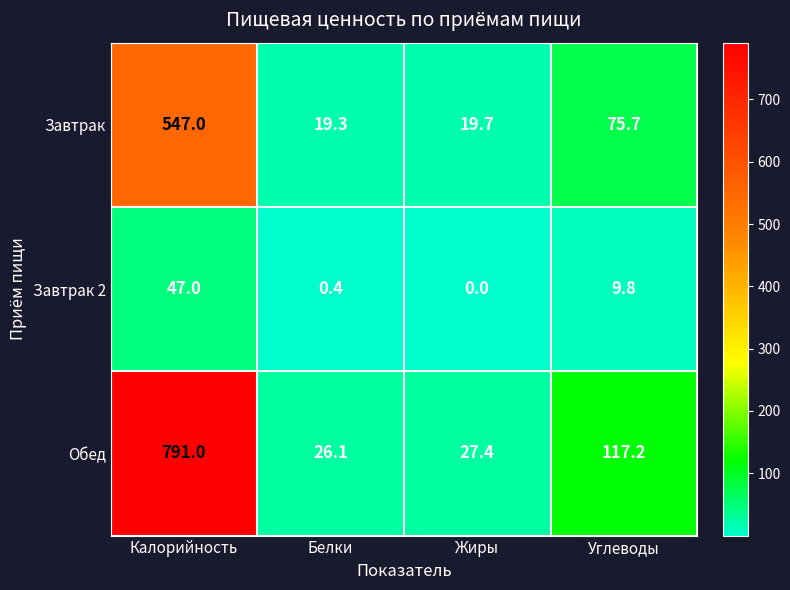

The Завтрак series shows 754.5 at Калорийность. True or false?

False